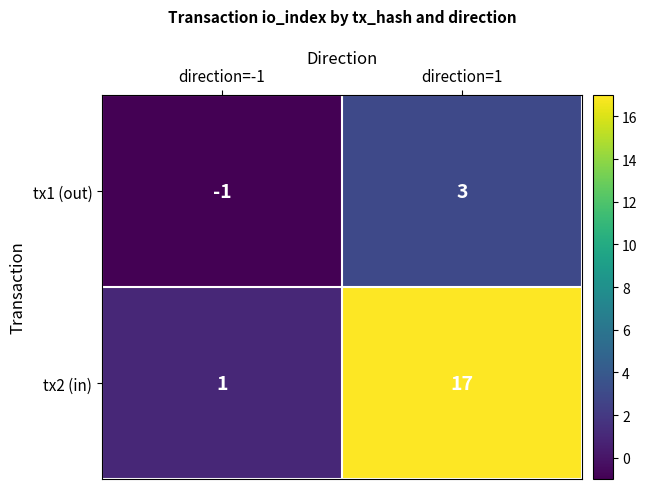

Reading left to right, transcribe all the data shown in this chart.

tx1 (out): -1	3
tx2 (in): 1	17